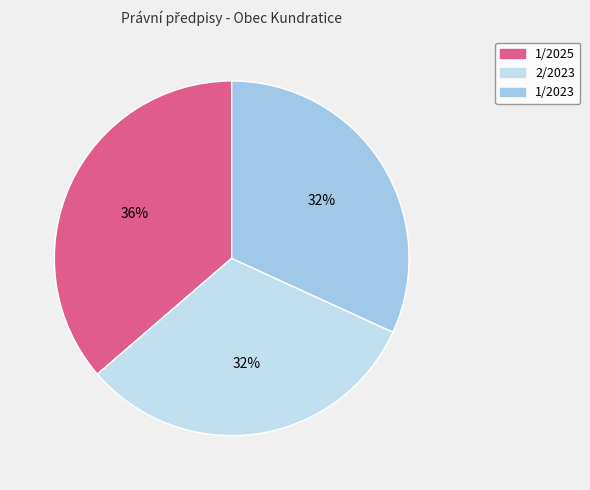

The 2/2023 slice represents 18% of the pie. True or false?

False